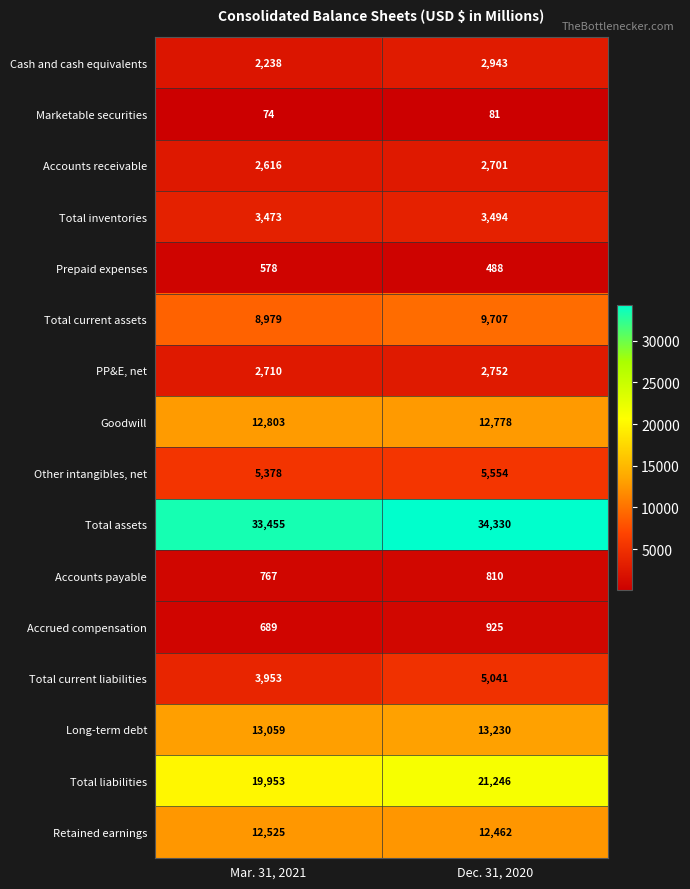

What is the greatest value displayed?

34330